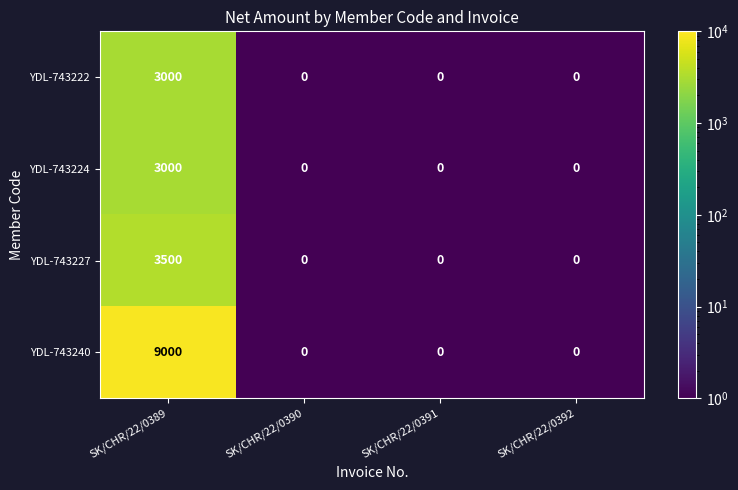

What is the maximum value shown in the chart?

9000